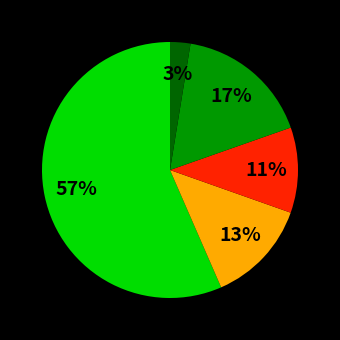

To the nearest percent, what is the average slice percentage?

20%